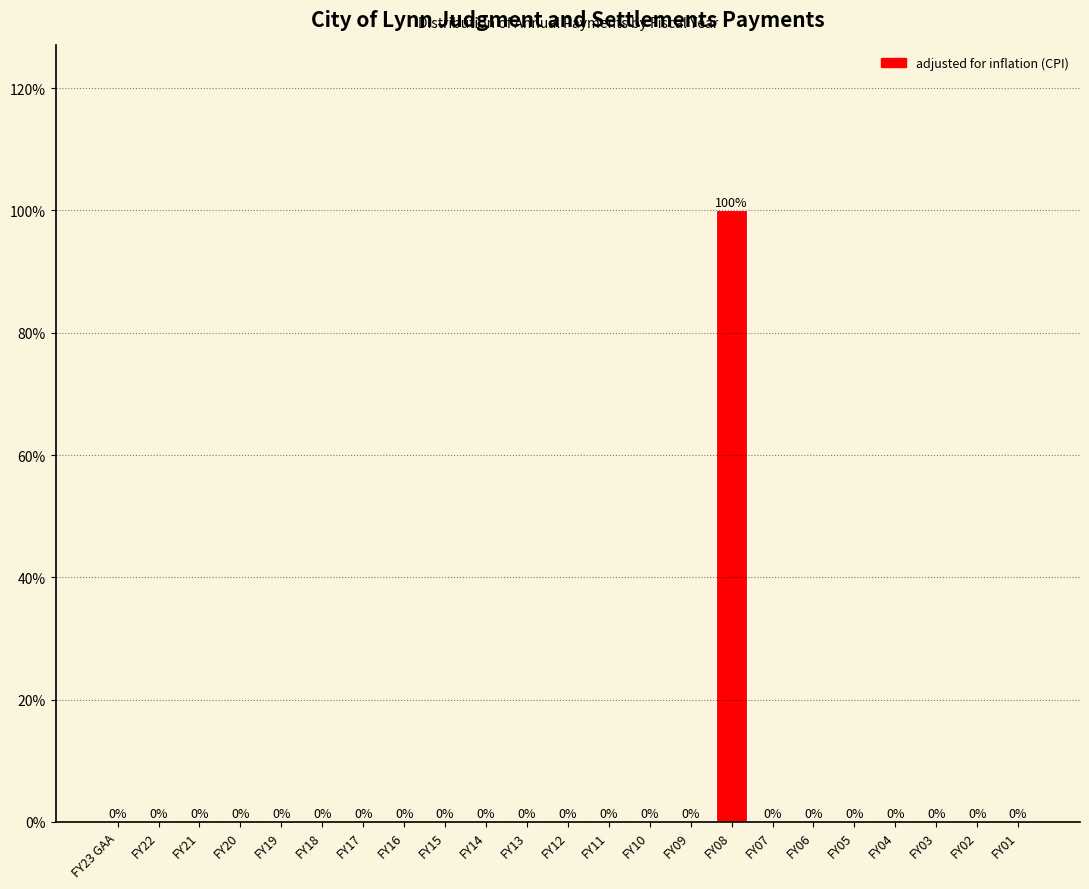

Reading right to left, what are all the values shown in this chart?

FY01=0	FY02=0	FY03=0	FY04=0	FY05=0	FY06=0	FY07=0	FY08=100	FY09=0	FY10=0	FY11=0	FY12=0	FY13=0	FY14=0	FY15=0	FY16=0	FY17=0	FY18=0	FY19=0	FY20=0	FY21=0	FY22=0	FY23 GAA=0